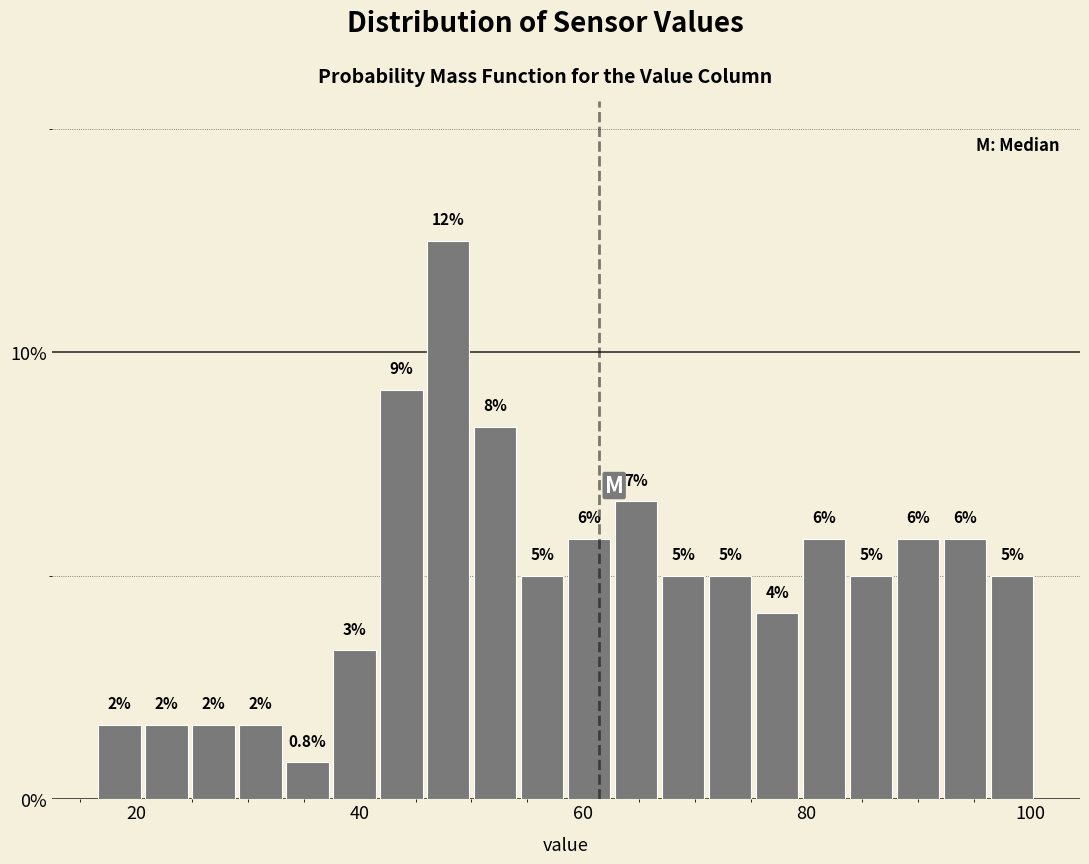

Around what value on the x-axis is the tallest bar? Give the approximate position of its centre, as read against the axis.

48